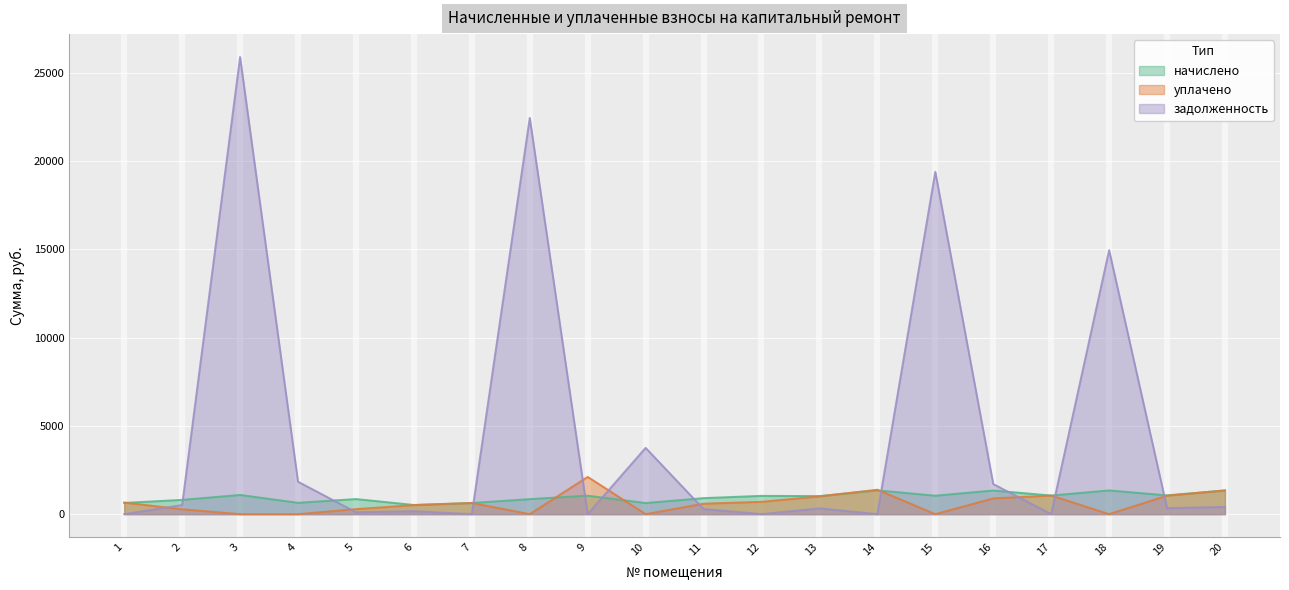

Which series ends up on top after the final intersection of уплачено and начислено?

начислено